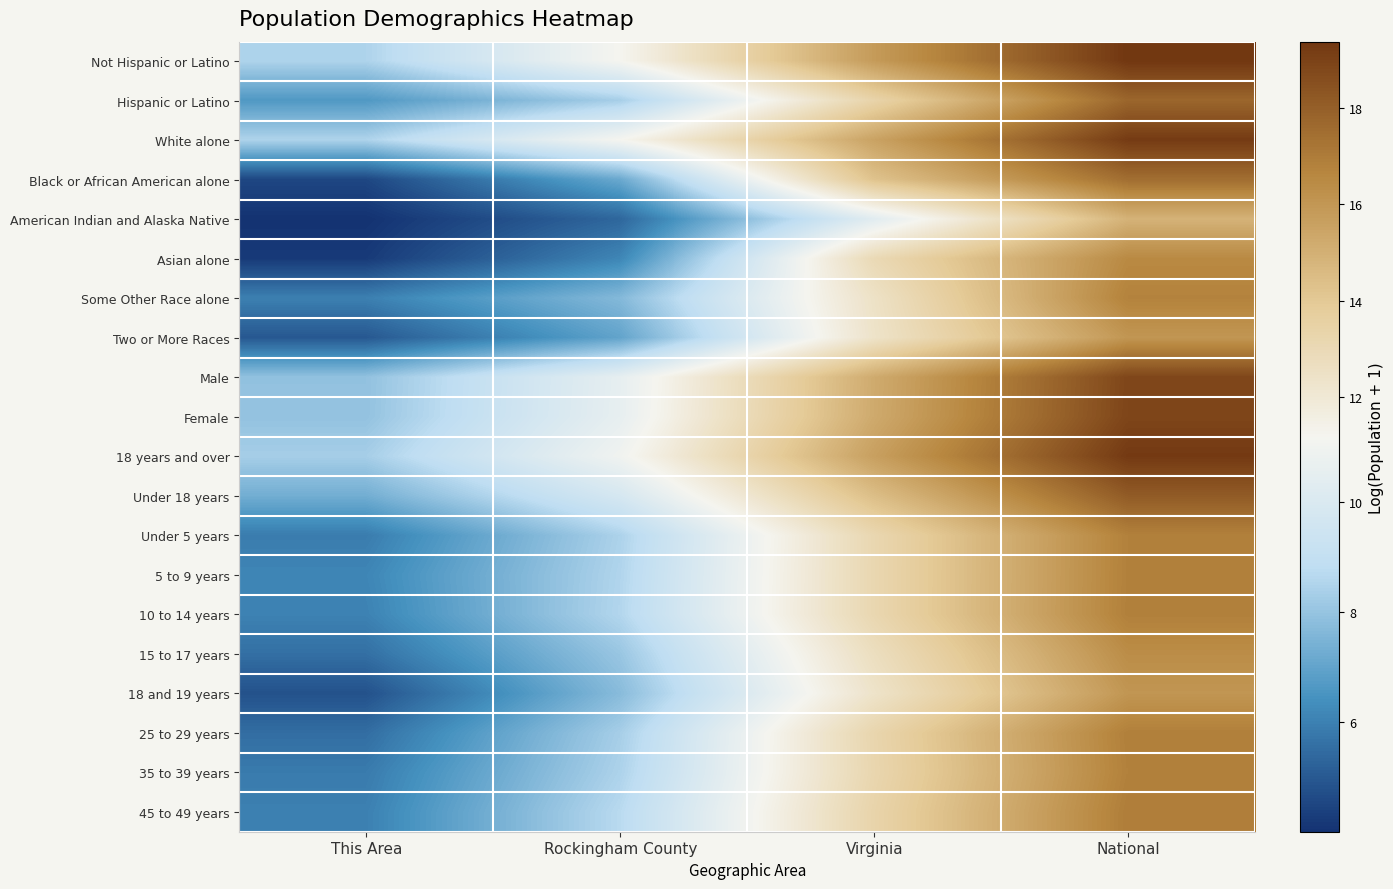

At which category does the chart reach its peak across all series?

National